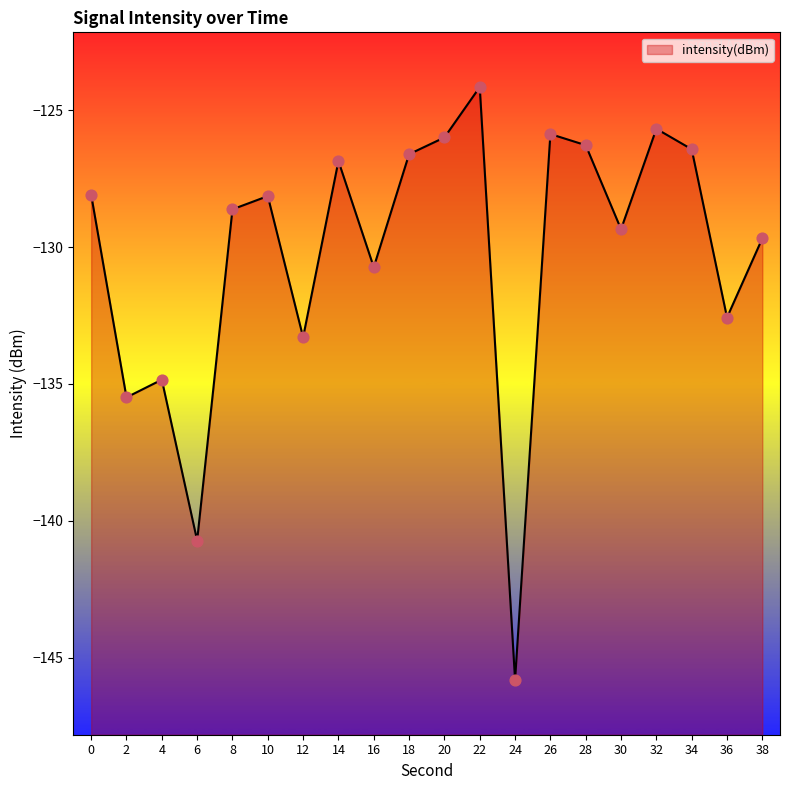

Between 30 and 18, which is larger?

18